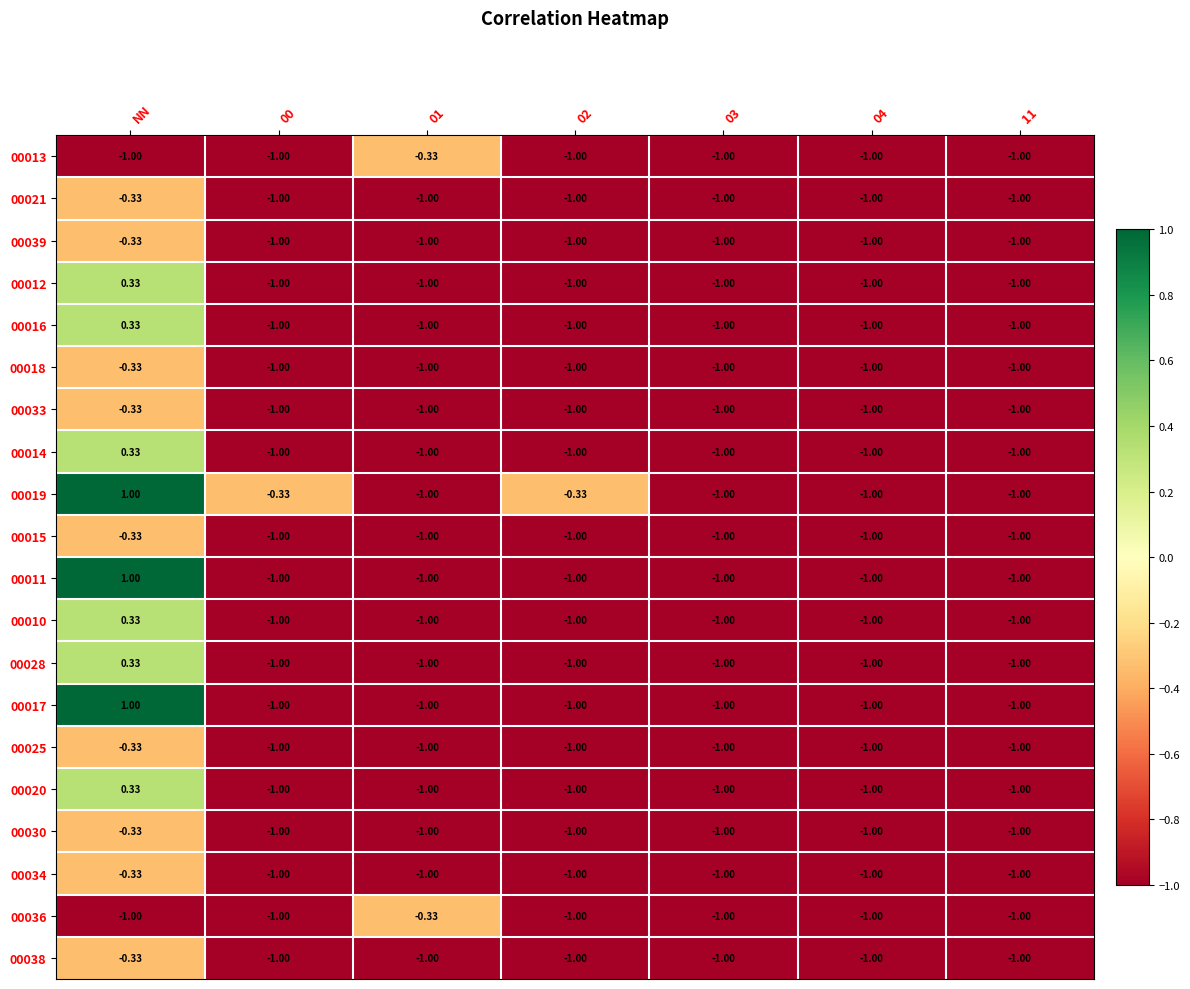

Where is 00016 nearest to the value 0?

NN